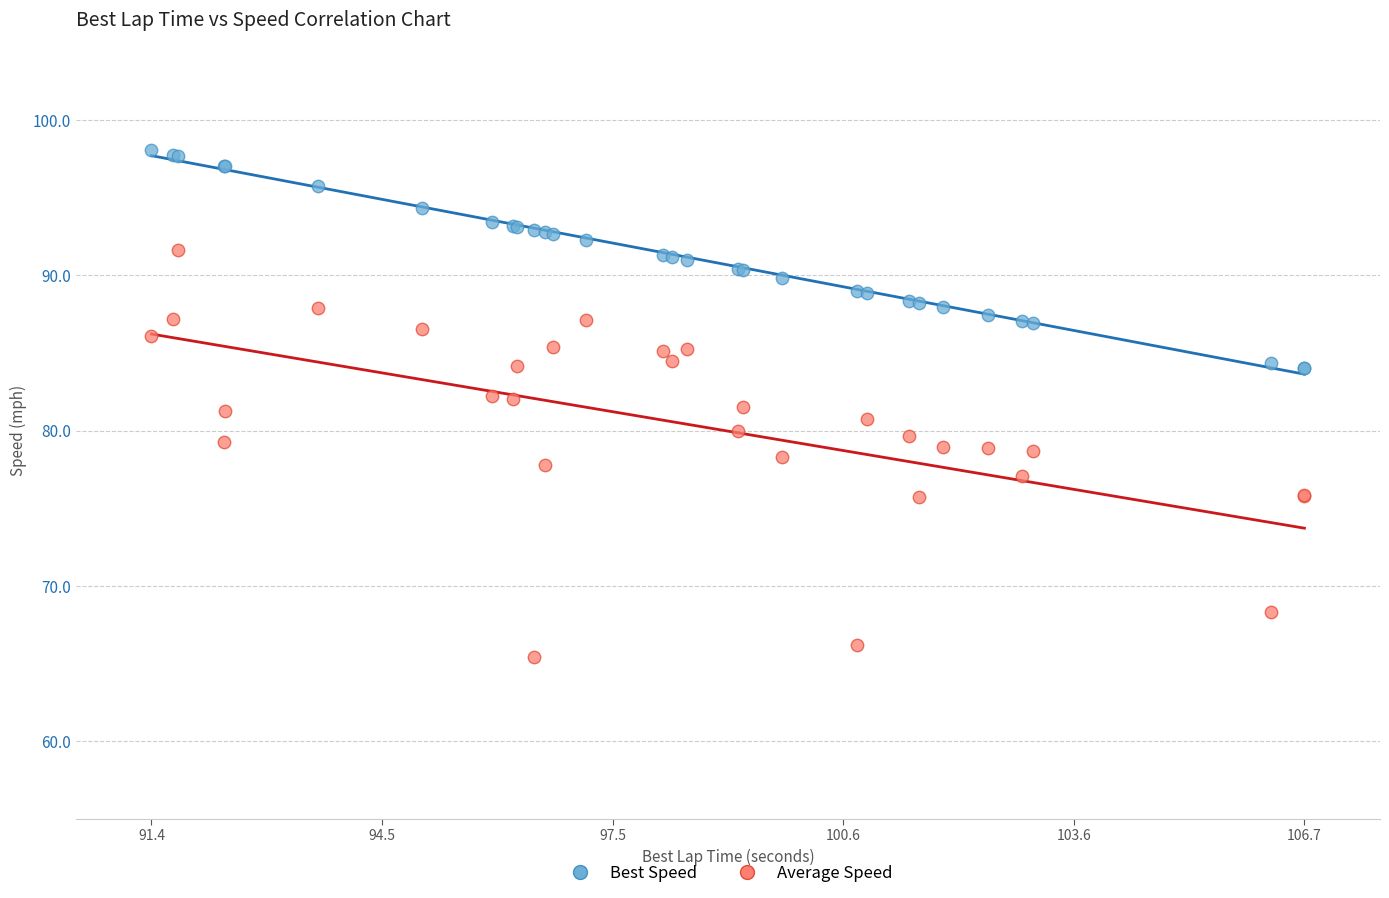

What are all the series names shown in the legend?

Best Speed, Average Speed